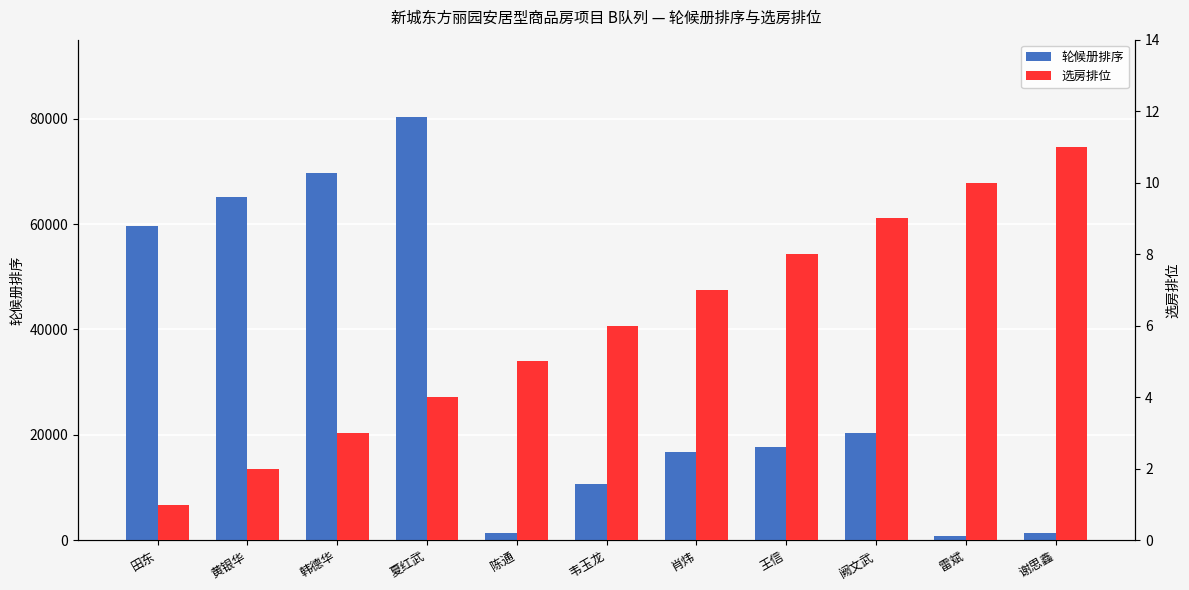

What is the difference between the 选房排位 values at 雷斌 and 陈通?

5